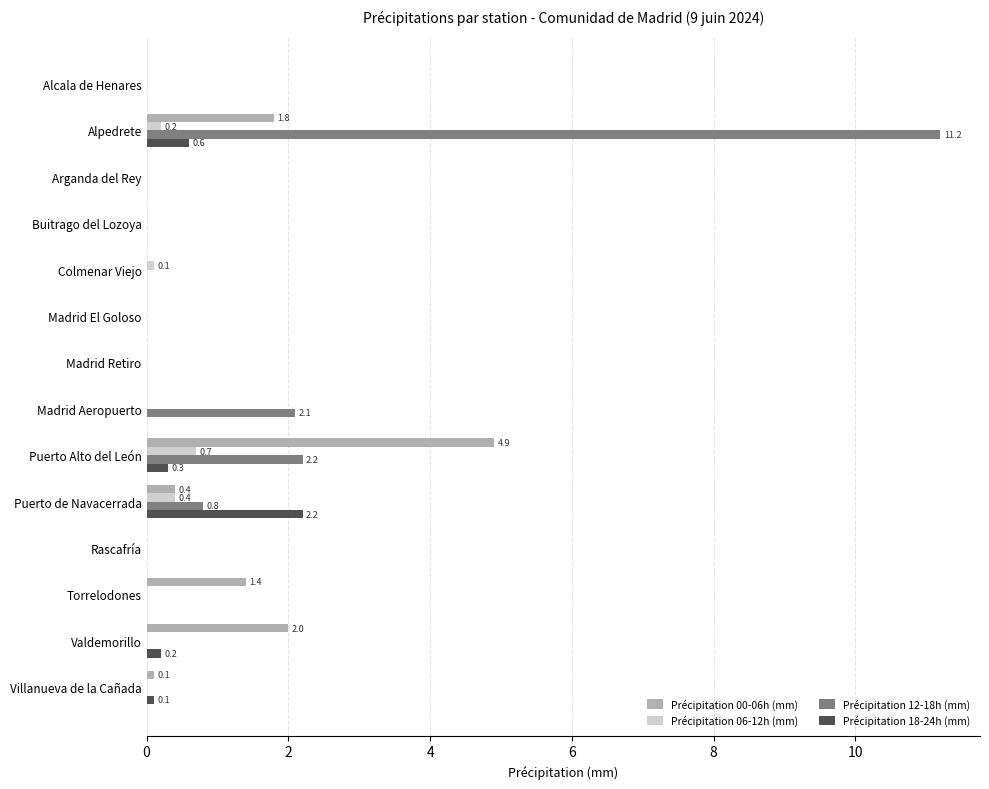

Count the number of data series in this chart.

4